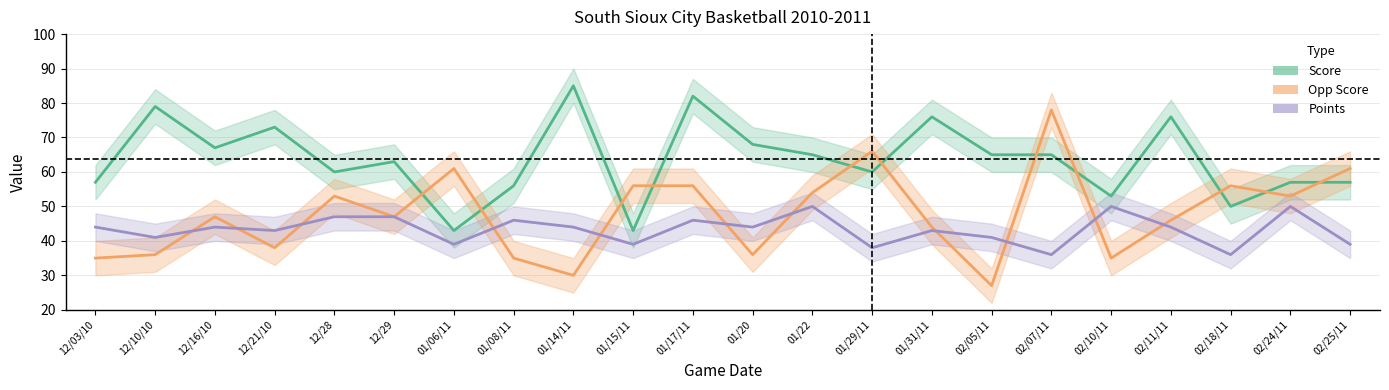

Which series ends up on top after the final intersection of Score and Opp Score?

Opp Score